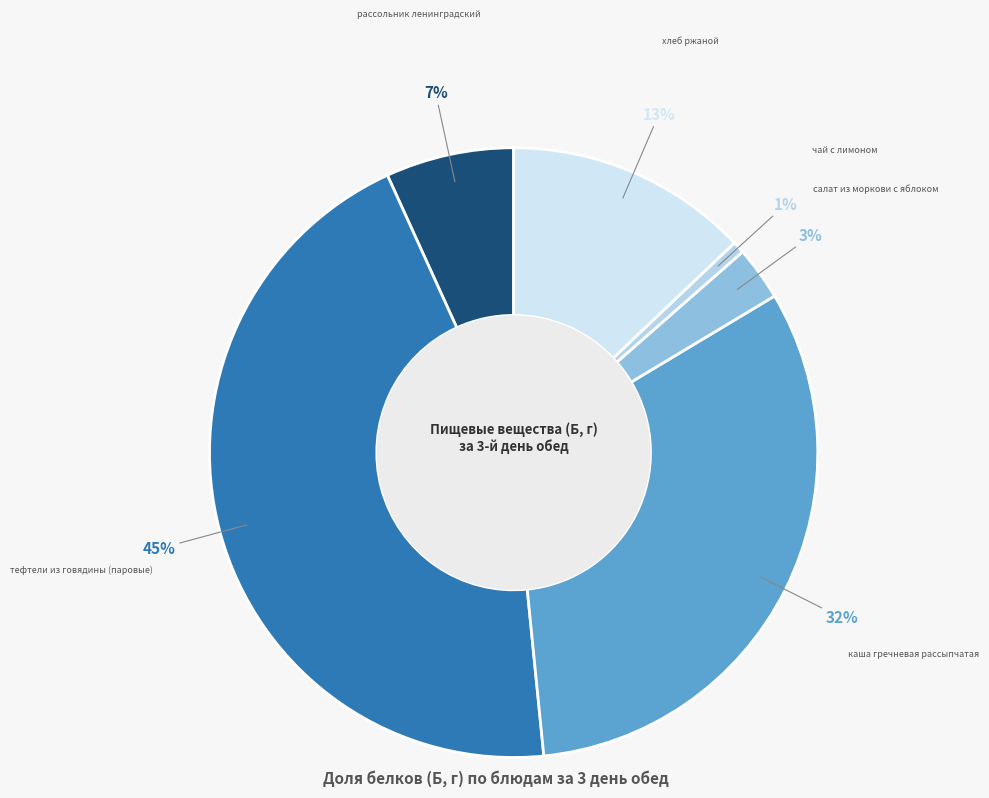

Which slice is the smallest?

чай с лимоном